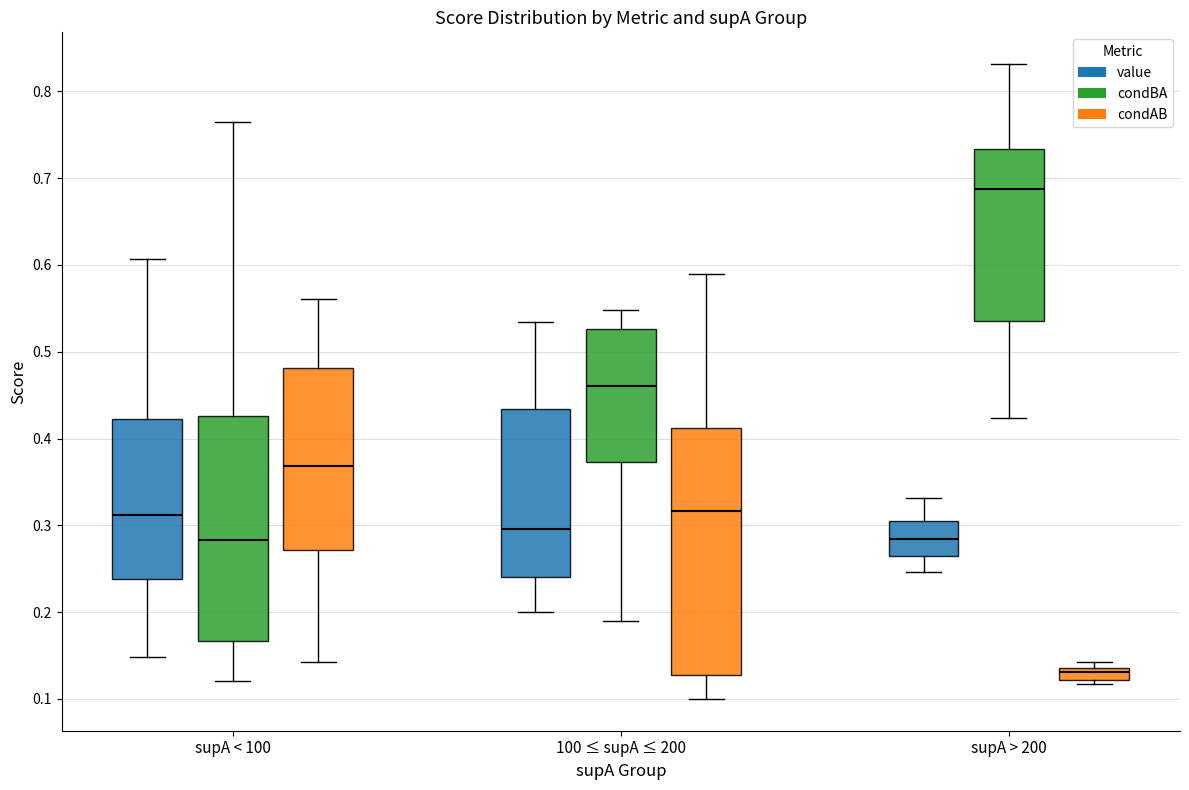

Comparing the boxes themselves (not the whiskers), which one is the tallest?

100 ≤ supA ≤ 200 (condAB)